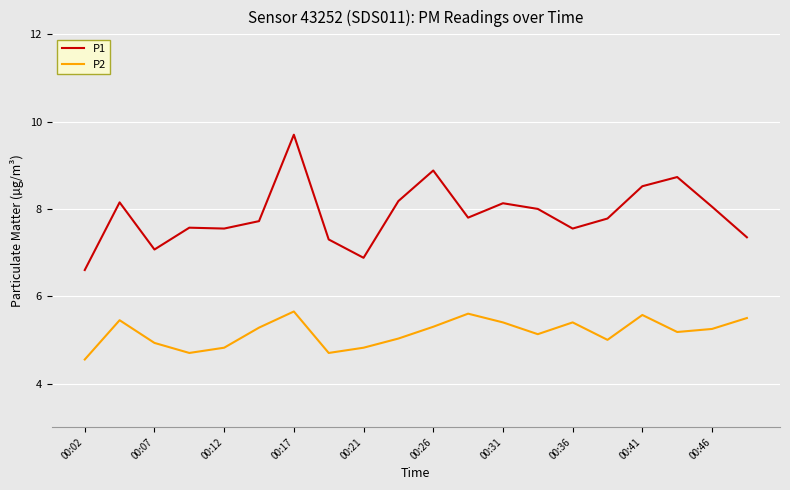

Rank the series by their average value, from lowest to highest.

P2, P1